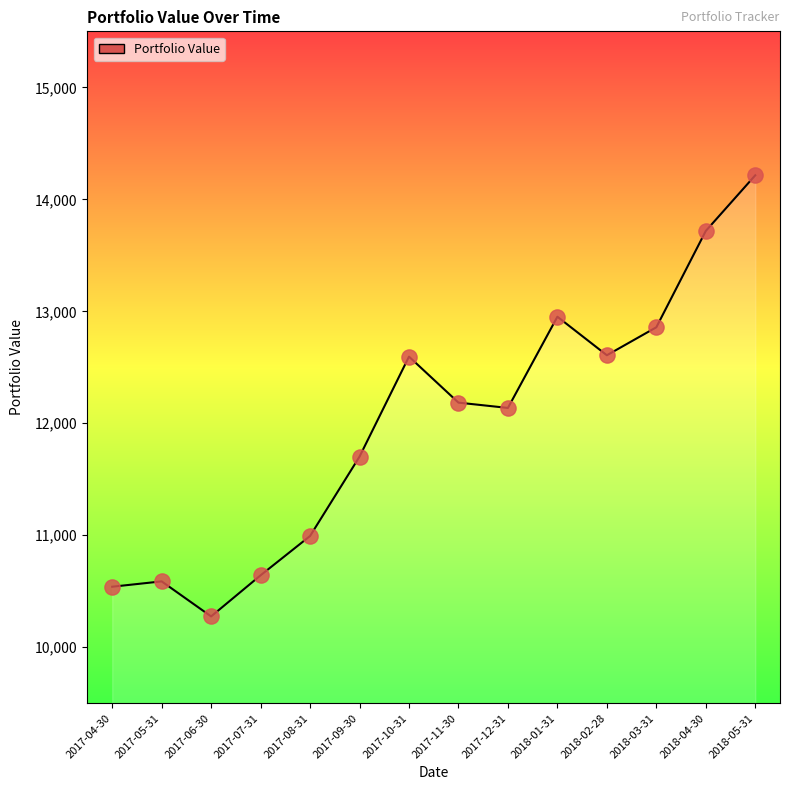

What is the change in value from 2017-07-31 to 2018-04-30?

+3075.0